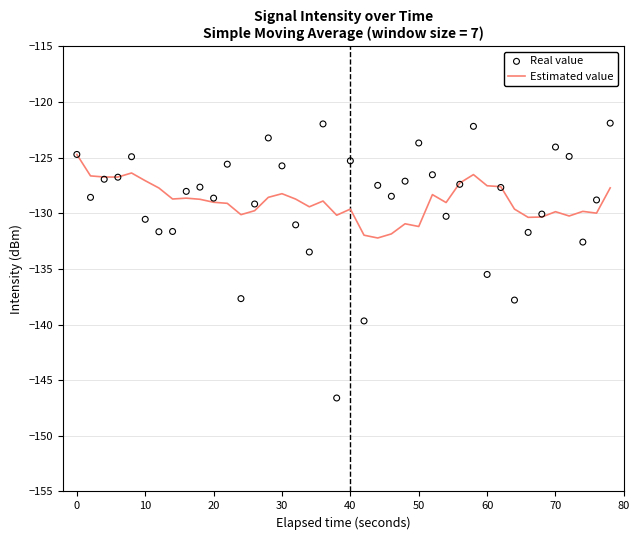

Which series contains the highest Y value?

Real value